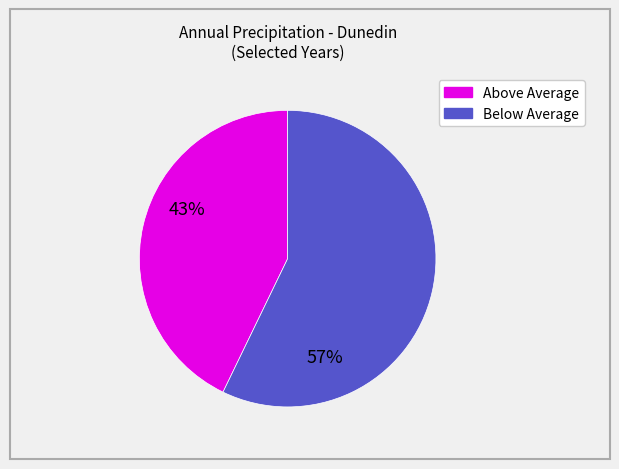

Is there a majority slice in this chart?

Yes